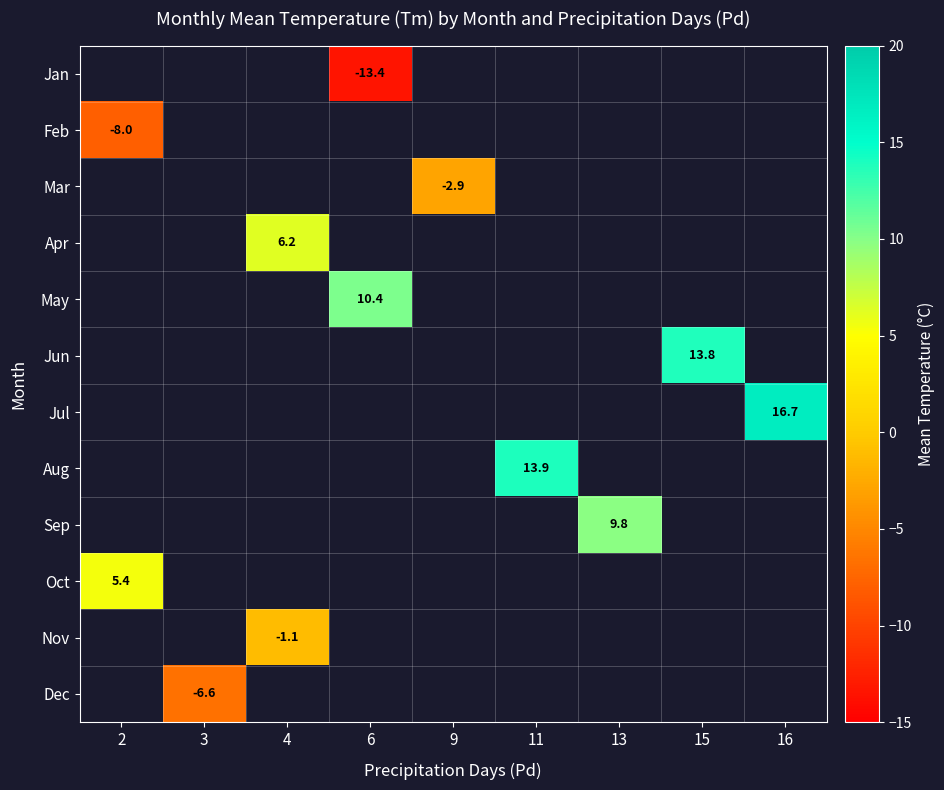

Which has a higher value, 4 or 13?

13